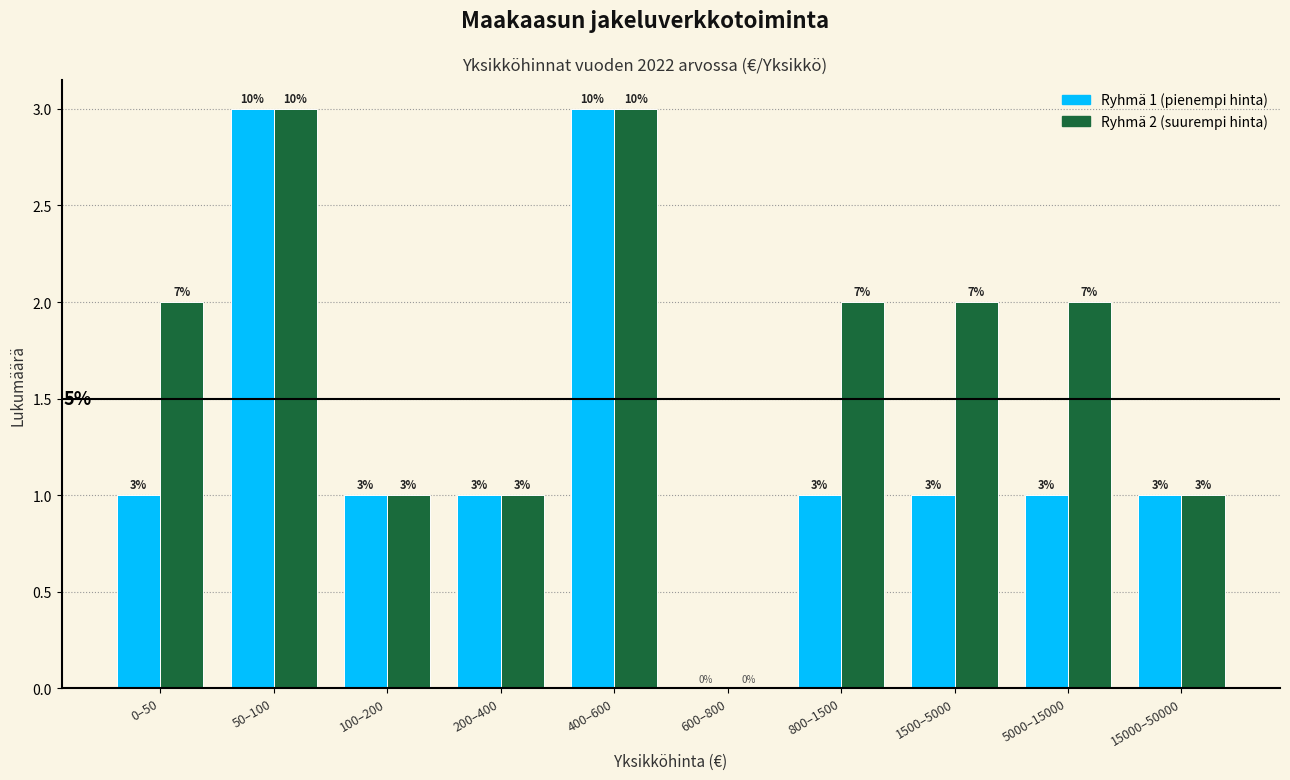

Reading left to right, extract all data points from this chart.

Ryhmä 1: 0–50=1	50–100=3	100–200=1	200–400=1	400–600=3	600–800=0	800–1500=1	1500–5000=1	5000–15000=1	15000–50000=1
Ryhmä 2: 0–50=2	50–100=3	100–200=1	200–400=1	400–600=3	600–800=0	800–1500=2	1500–5000=2	5000–15000=2	15000–50000=1